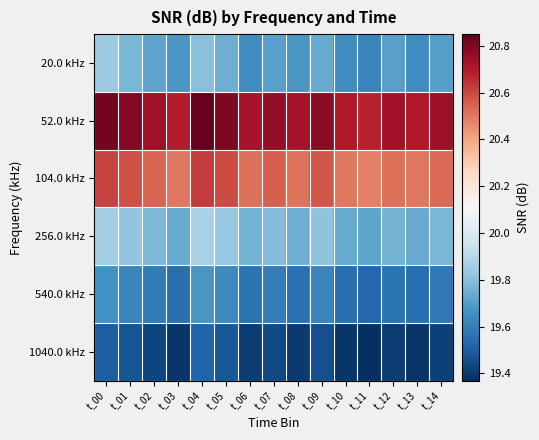

At how many categories does at least one series exceed 19?

15